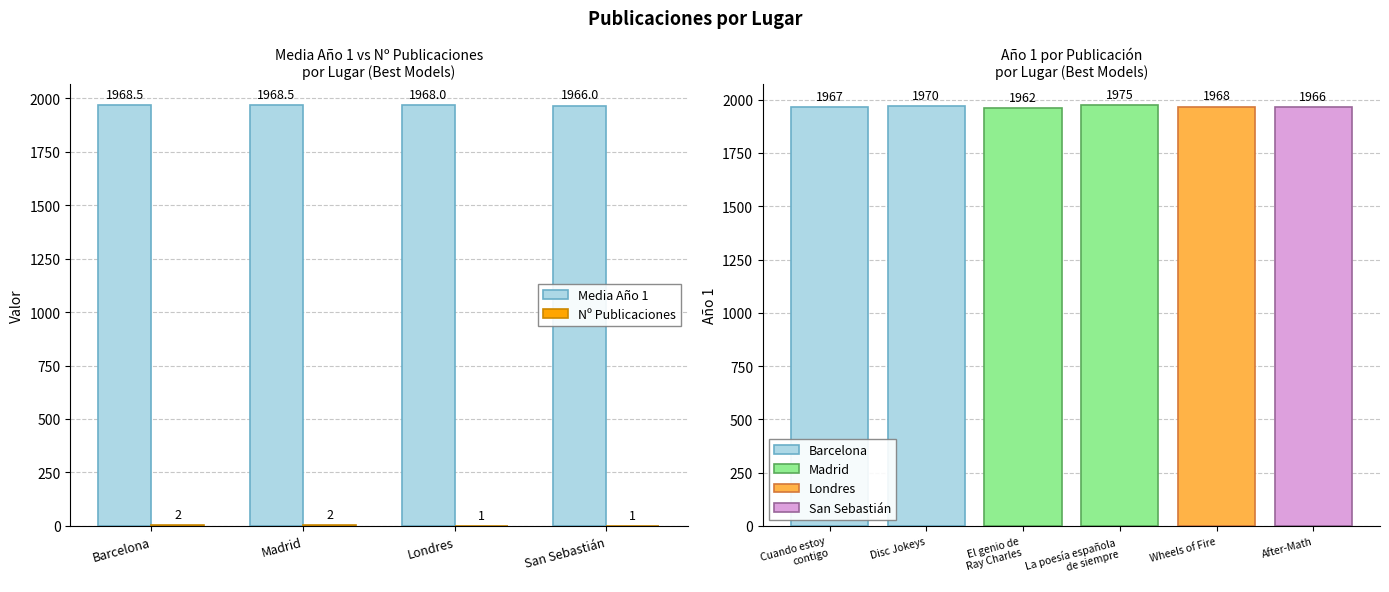

What is the average value of the Nº Publicaciones series?

1.5